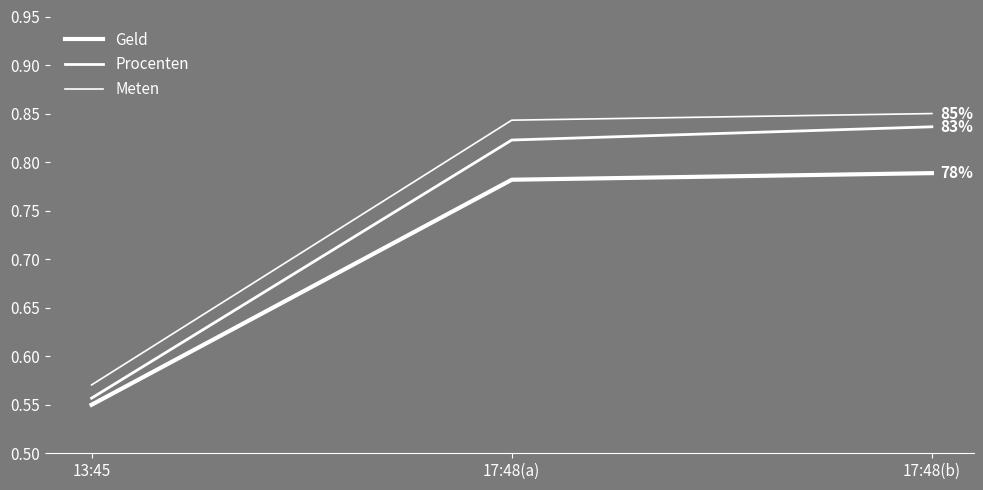

Does the chart display data point markers on the line(s)?

No